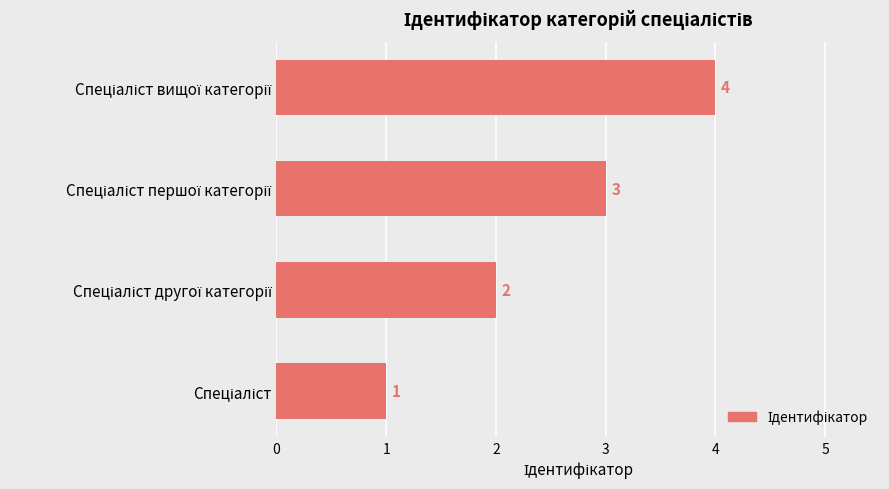

What is the difference between the maximum and minimum values?

3